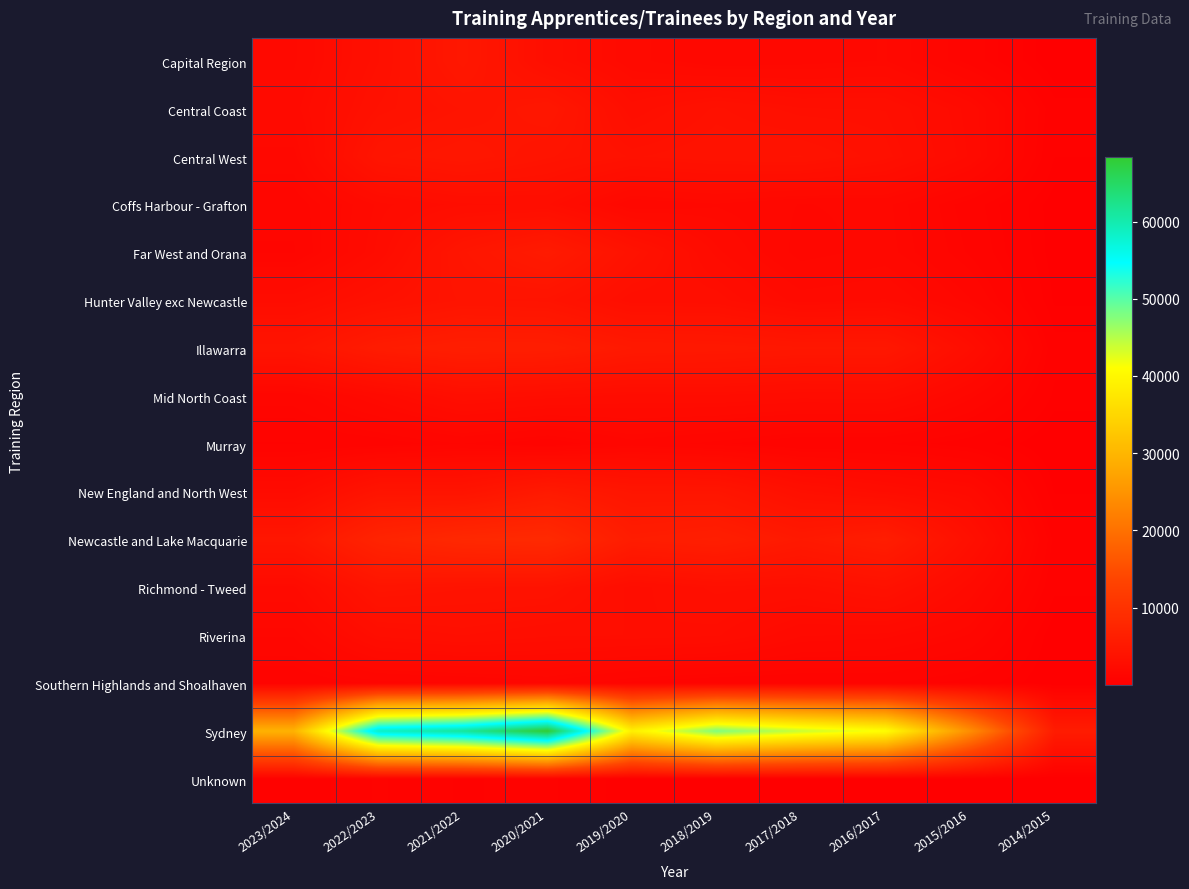

What is the total value across all series at 2016/2017?

78735